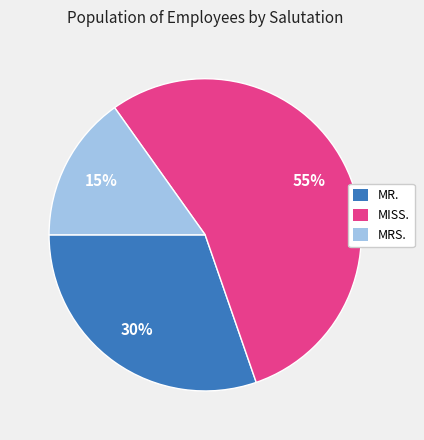

Do MR. and MRS. together represent more than half of the pie?

No